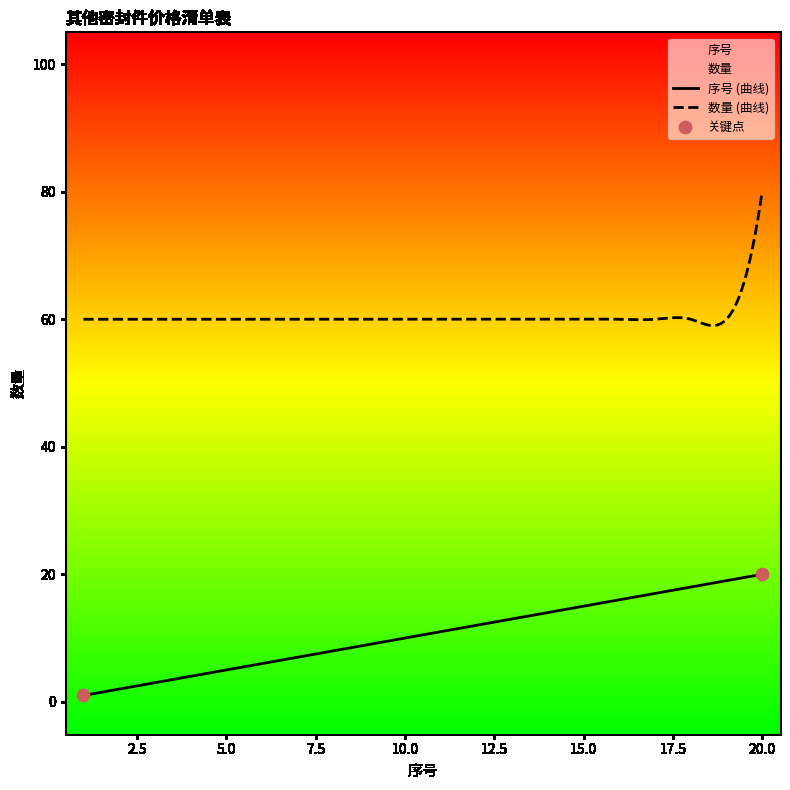

Which series has the largest total across all categories?

数量